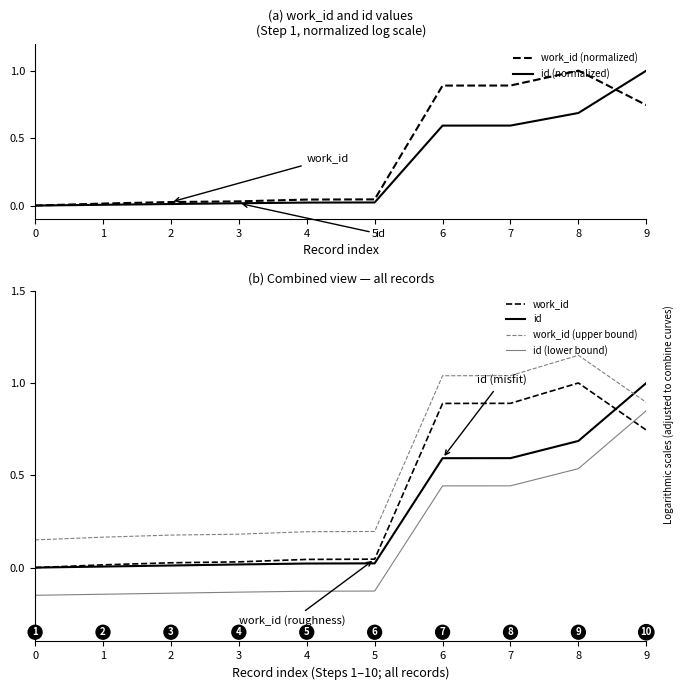

What is the spread (max minus min) of values at 6?

0.6